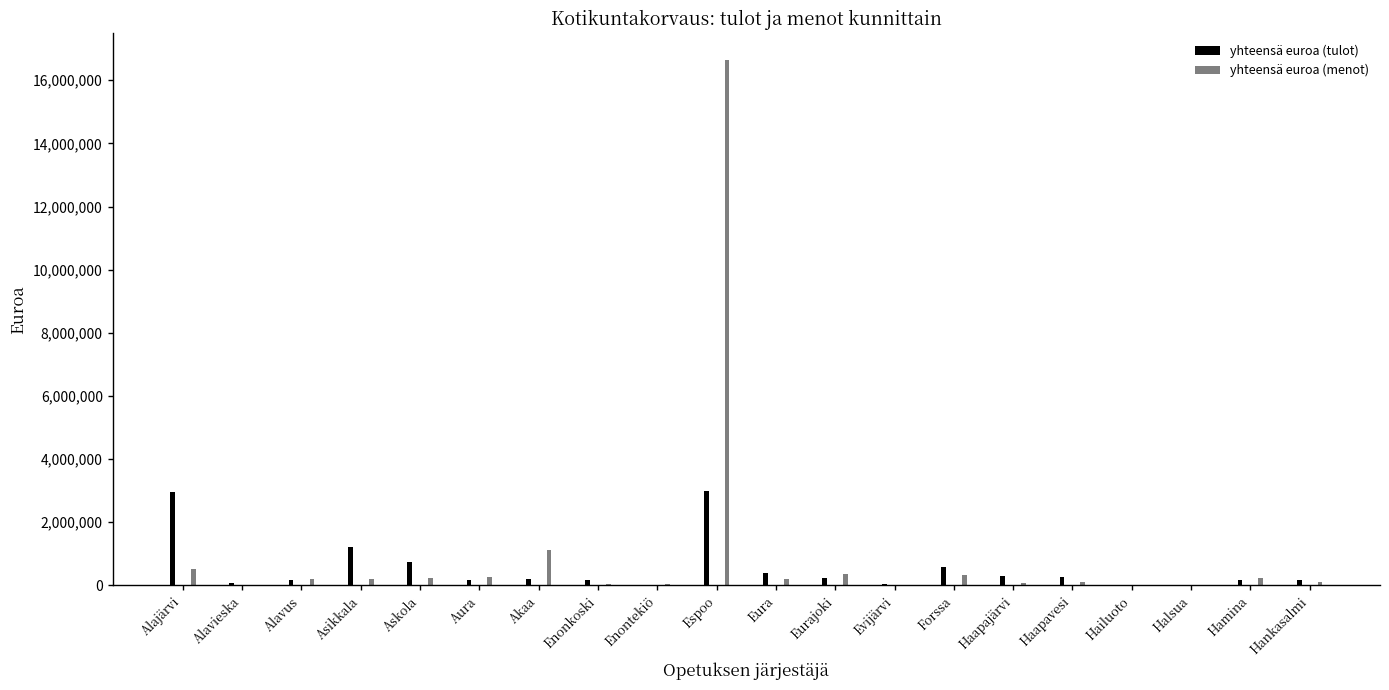

How many values in yhteensä euroa (tulot) are above zero?

19